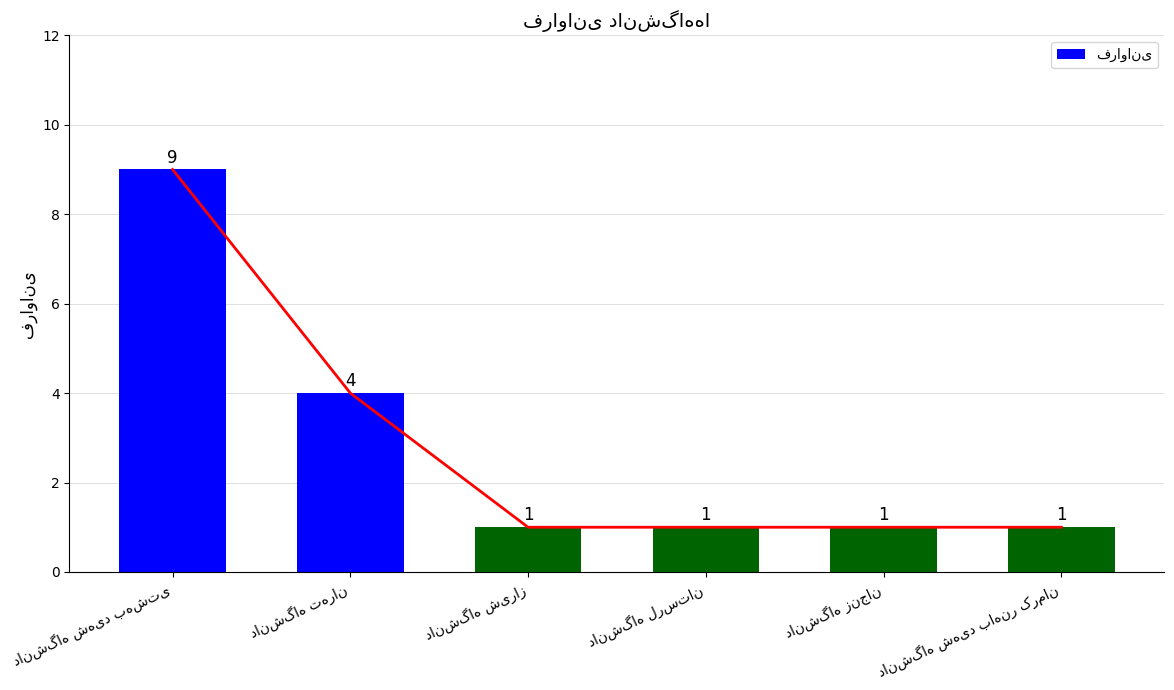

Is it true that the value at دانشگاه شیراز is 1?

True